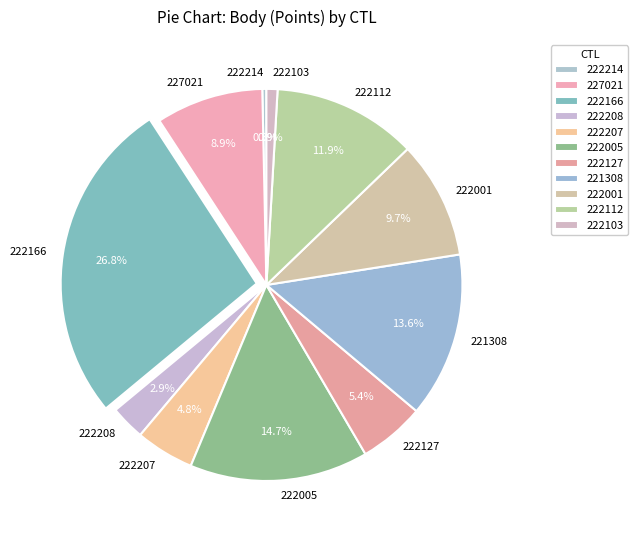

Which slice is the smallest?

222214